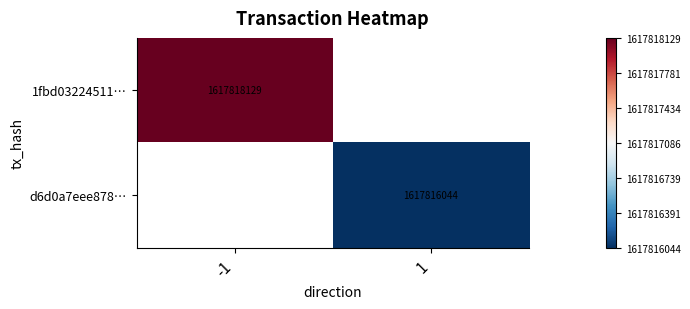

The value of 1fbd03224511… at -1 is 1617818129. True or false?

True